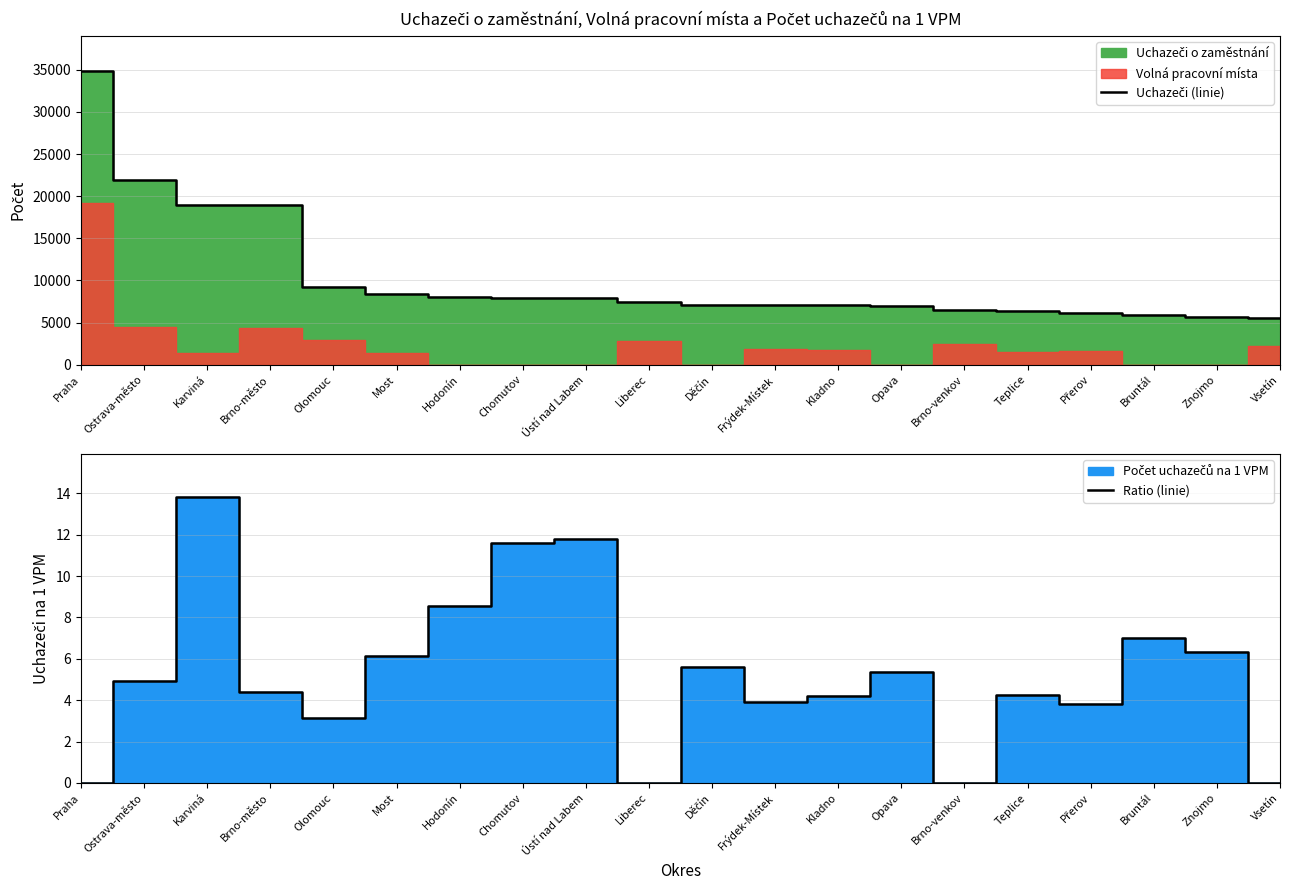

True or false: Ratio (linie) and Uchazeči (linie) intersect in this chart.

False